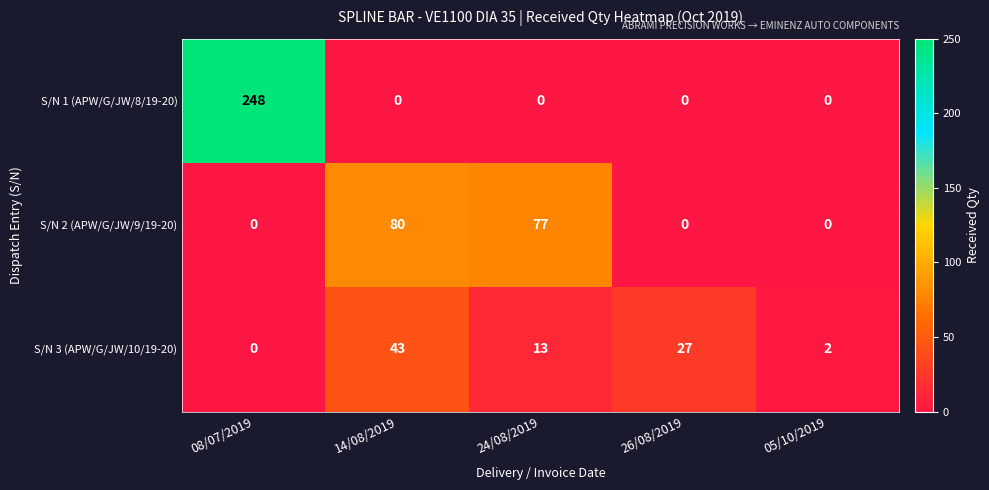

What is the sum of all S/N 1 (APW/G/JW/8/19-20) values?

248